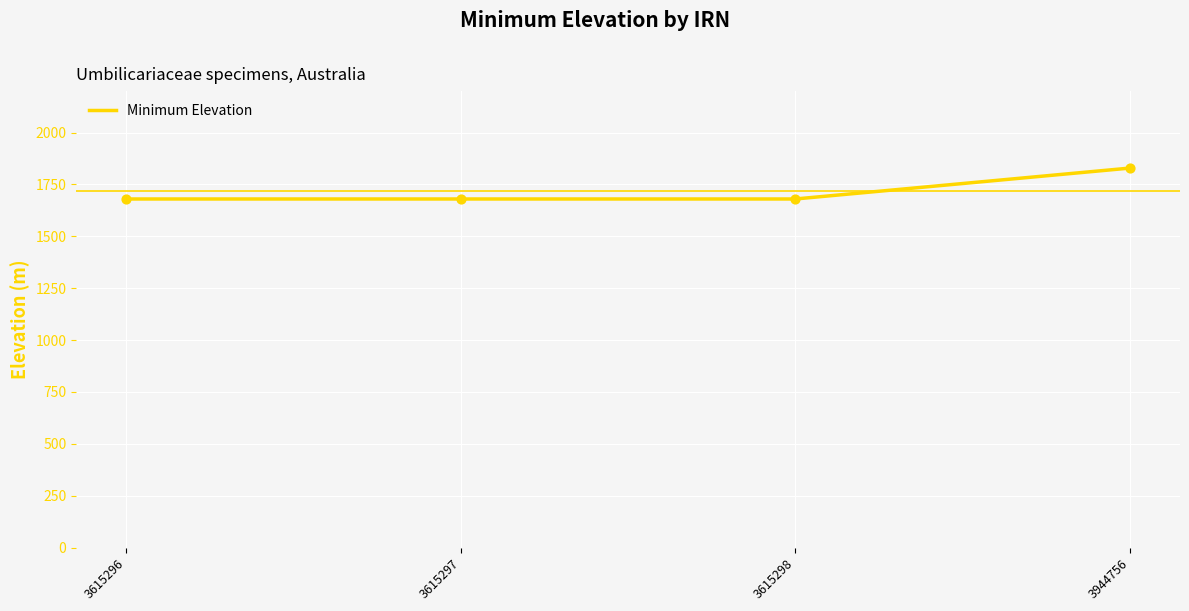

What is the change in value from 3615298 to 3944756?

+149